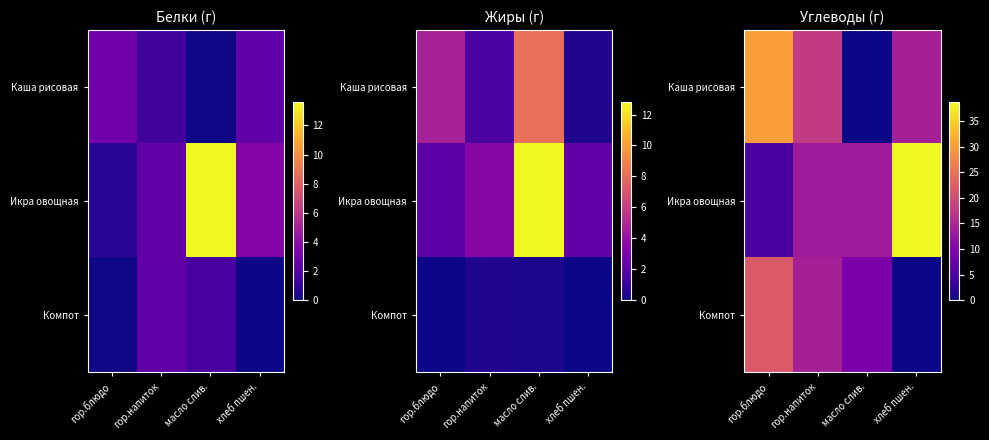

At which category is the sum across all series the highest?

гор.блюдо